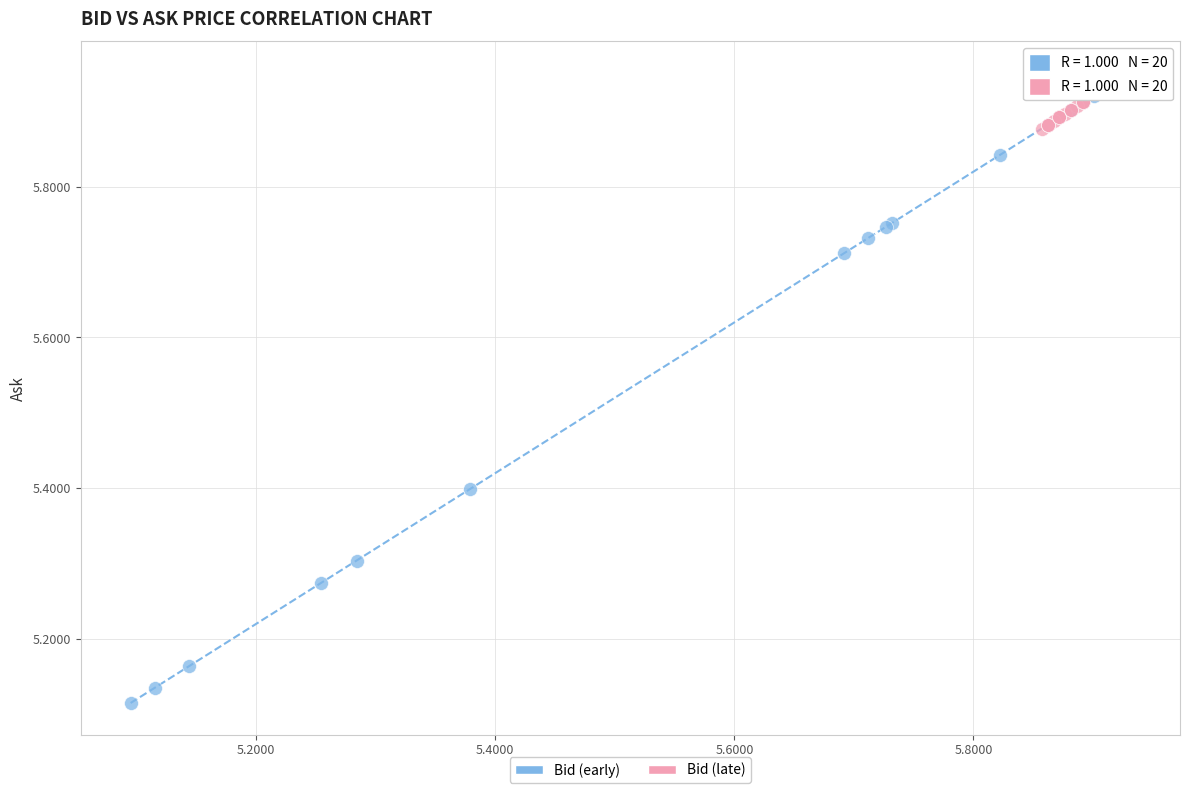

Which series reaches the minimum Y coordinate?

Bid (early)